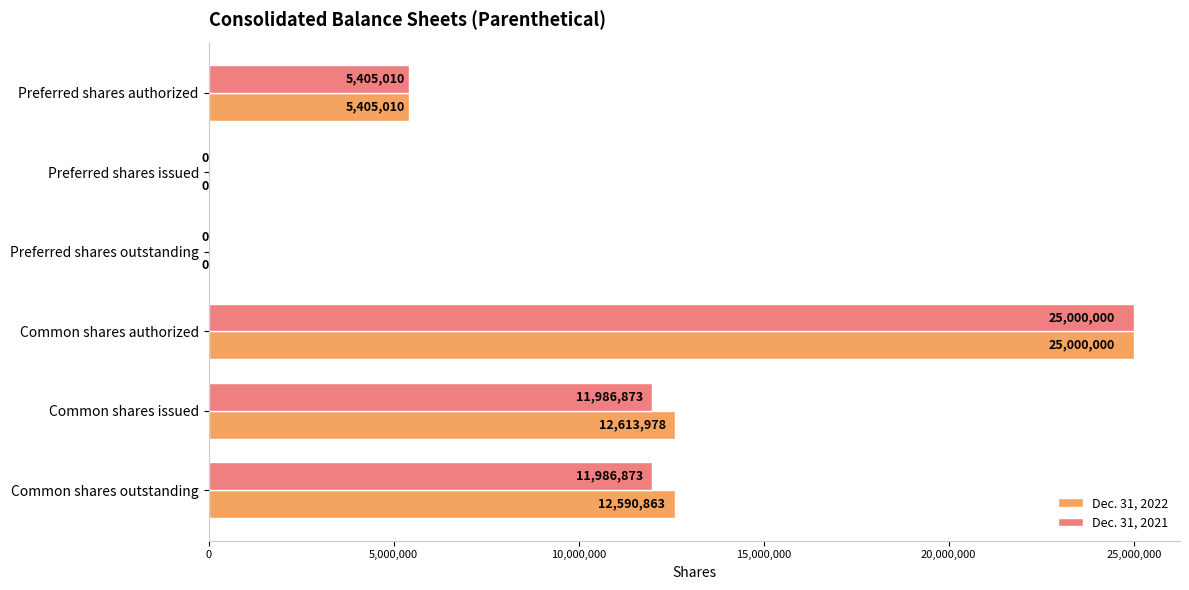

Which label corresponds to the largest value in the chart?

Common shares authorized